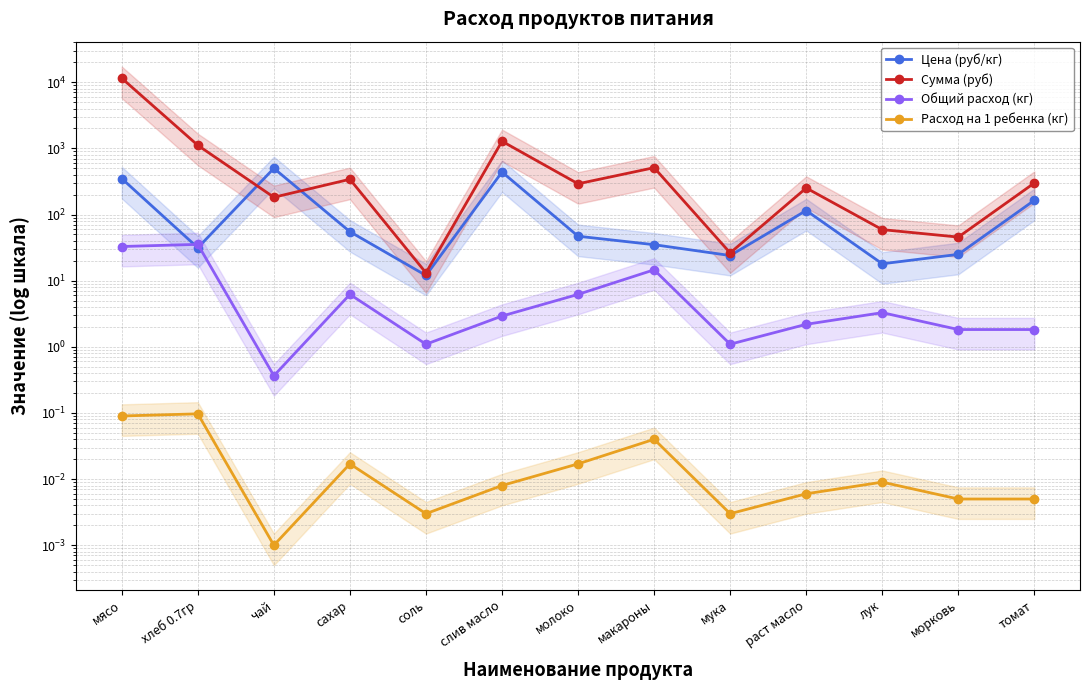

At which label is Цена (руб/кг) closest to 256?

томат